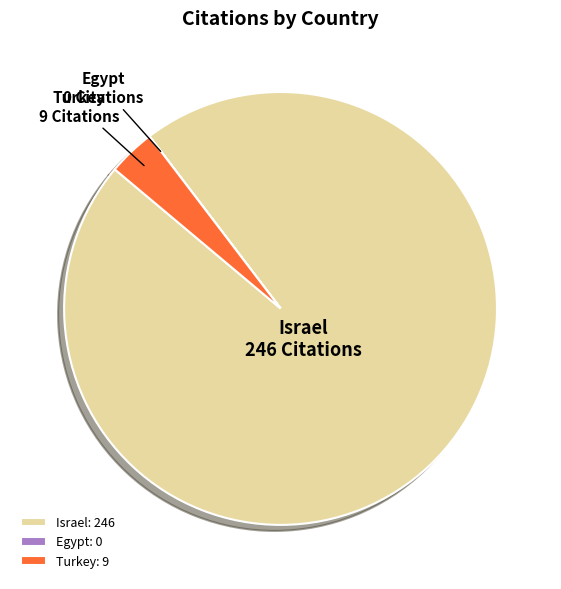

Is it true that Turkey is 4% of the pie?

True